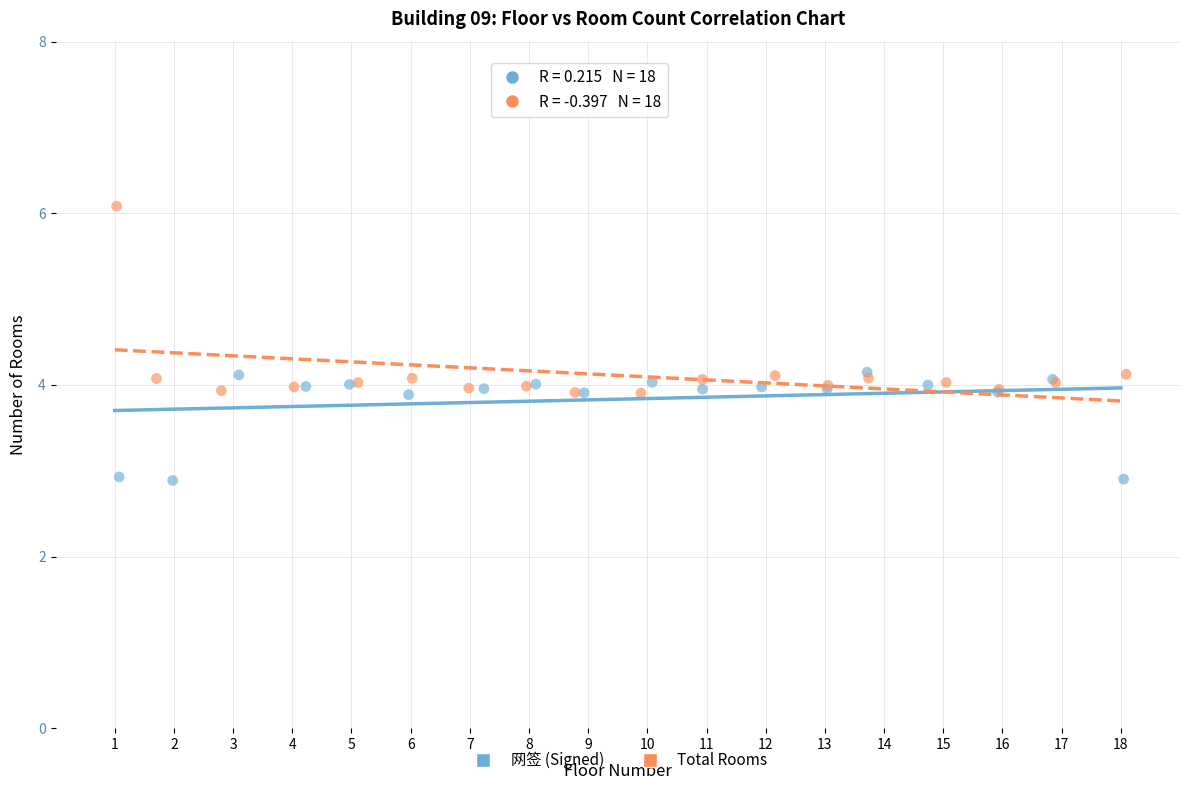

Which series reaches the minimum Y coordinate?

网签 (Signed)